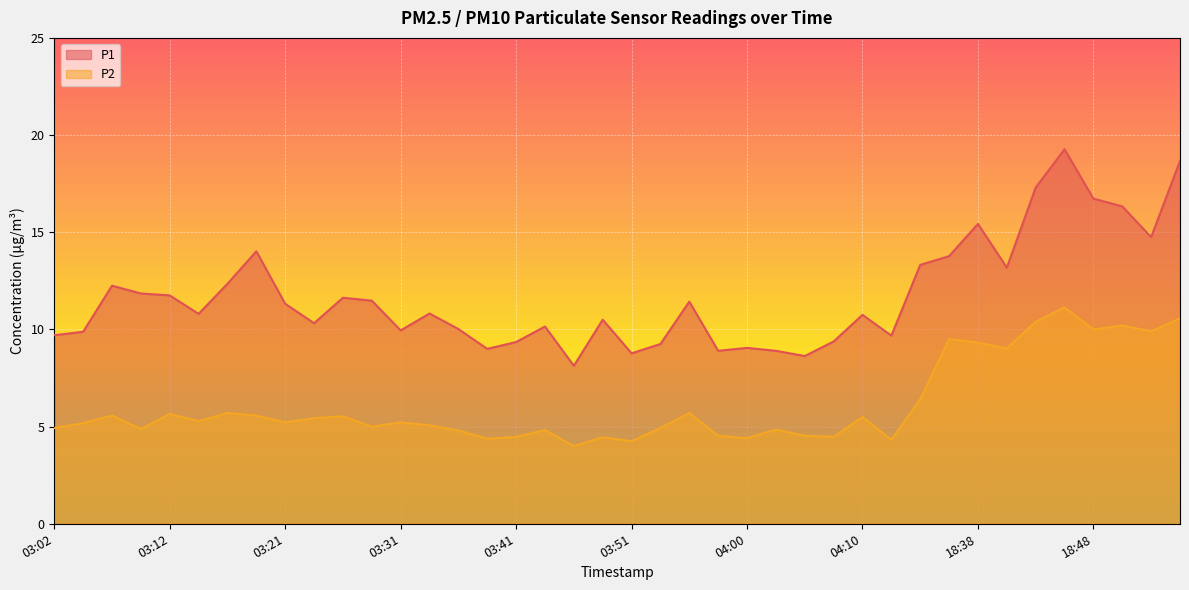

Which label corresponds to the smallest value in the chart?

03:46